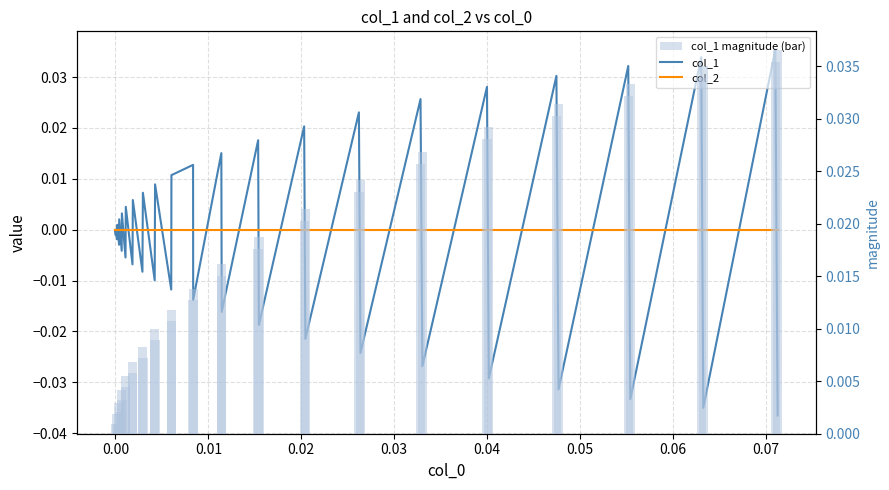

How many categories are shown in the chart?

40